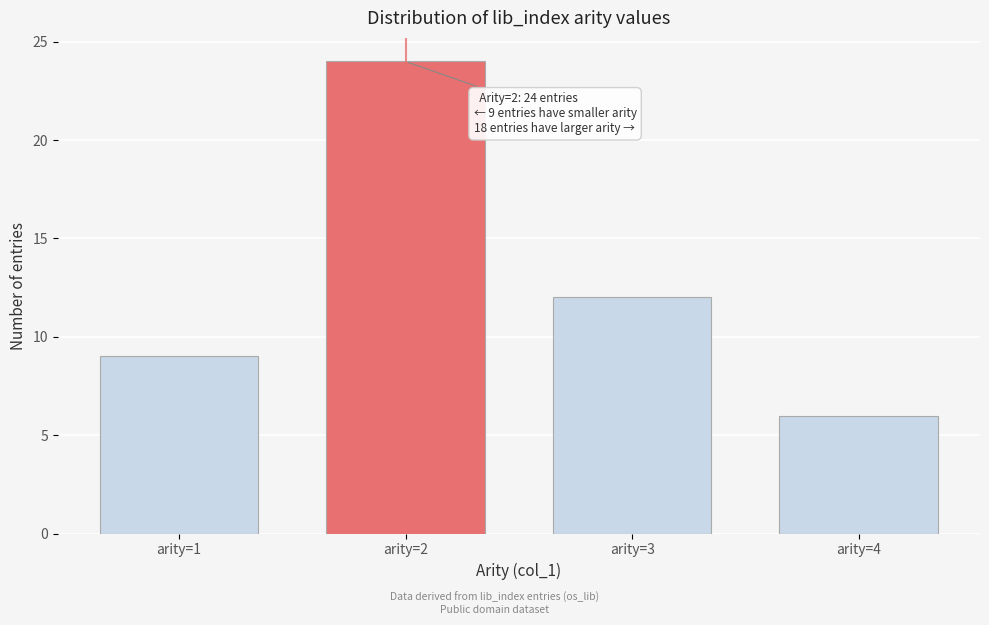

Reading right to left, transcribe all the data shown in this chart.

arity=4=6	arity=3=12	arity=2=24	arity=1=9